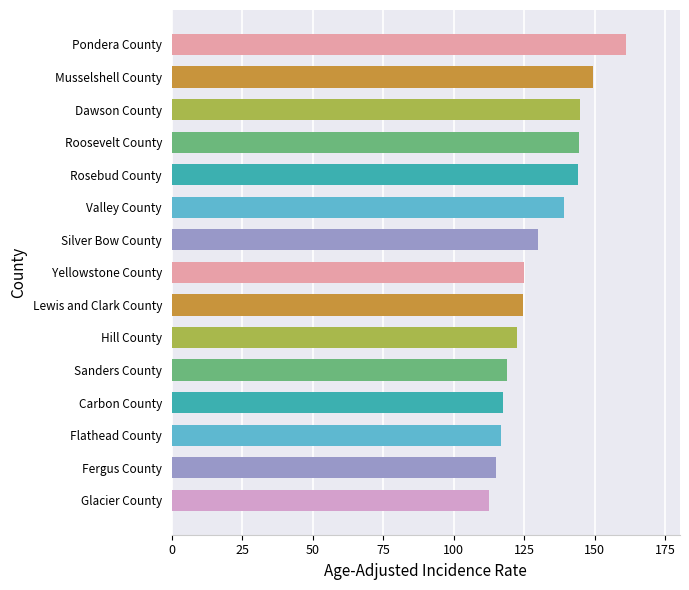

Does the chart contain any negative values?

No